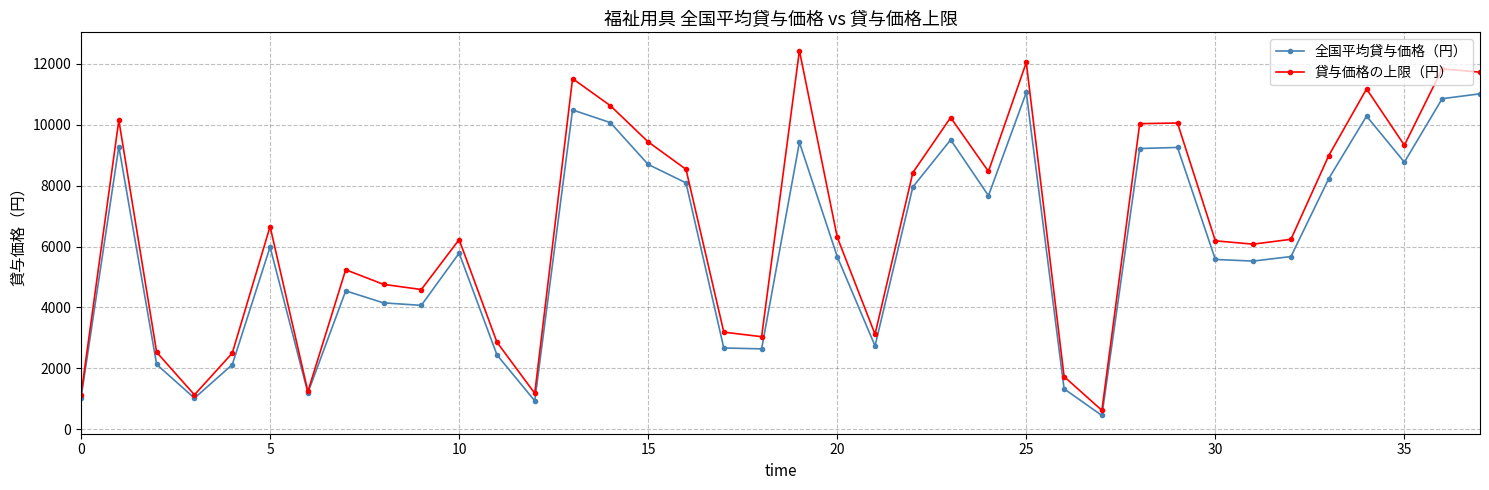

Which series has the largest total across all categories?

貸与価格の上限（円）